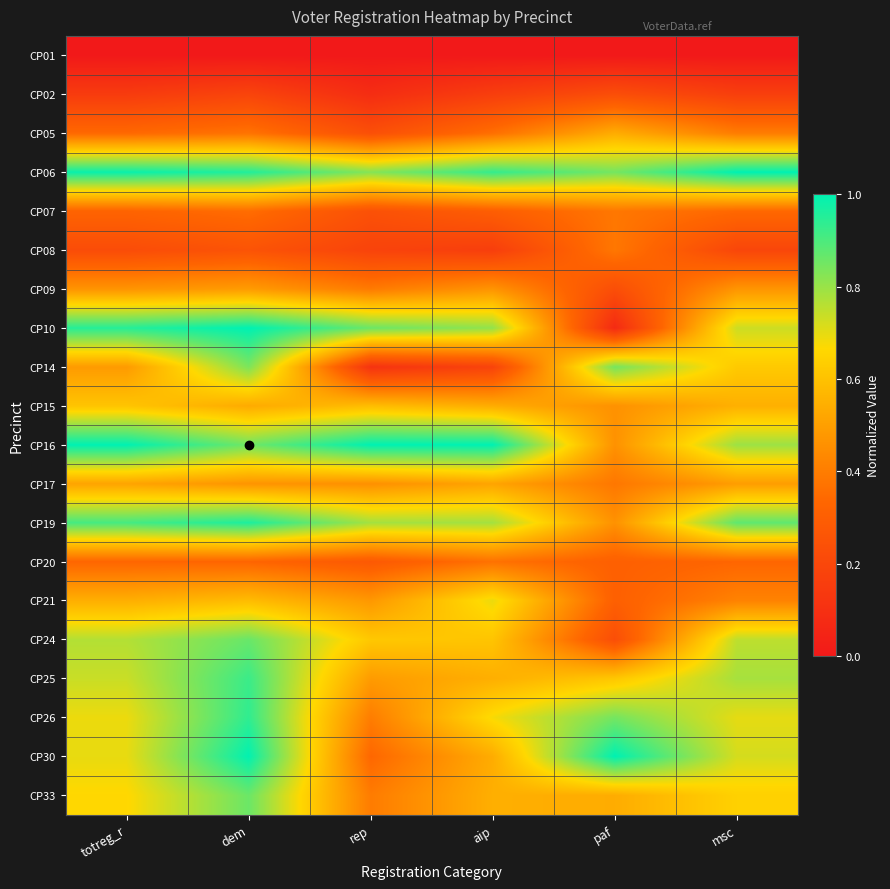

Reading left to right, transcribe all the data shown in this chart.

CP01: totreg_r=0.0	dem=0.0	rep=0.0	aip=0.0	paf=0.0	msc=0.0
CP02: totreg_r=0.1	dem=0.2	rep=0.1	aip=0.2	paf=0.2	msc=0.2
CP05: totreg_r=0.3	dem=0.4	rep=0.2	aip=0.4	paf=0.5	msc=0.4
CP06: totreg_r=1.0	dem=1.0	rep=0.8	aip=0.9	paf=0.8	msc=1.0
CP07: totreg_r=0.3	dem=0.4	rep=0.2	aip=0.3	paf=0.4	msc=0.3
CP08: totreg_r=0.2	dem=0.3	rep=0.2	aip=0.2	paf=0.4	msc=0.2
CP09: totreg_r=0.5	dem=0.5	rep=0.4	aip=0.5	paf=0.2	msc=0.5
CP10: totreg_r=0.9	dem=1.0	rep=0.9	aip=0.8	paf=0.1	msc=0.7
CP14: totreg_r=0.5	dem=0.8	rep=0.1	aip=0.2	paf=0.8	msc=0.6
CP15: totreg_r=0.6	dem=0.5	rep=0.6	aip=0.5	paf=0.5	msc=0.5
CP16: totreg_r=1.0	dem=0.9	rep=1.0	aip=1.0	paf=0.5	msc=0.8
CP17: totreg_r=0.5	dem=0.5	rep=0.5	aip=0.5	paf=0.4	msc=0.5
CP19: totreg_r=0.9	dem=1.0	rep=0.8	aip=0.8	paf=0.5	msc=0.9
CP20: totreg_r=0.3	dem=0.3	rep=0.3	aip=0.4	paf=0.3	msc=0.3
CP21: totreg_r=0.5	dem=0.6	rep=0.5	aip=0.7	paf=0.3	msc=0.4
CP24: totreg_r=0.8	dem=0.9	rep=0.6	aip=0.6	paf=0.2	msc=0.8
CP25: totreg_r=0.7	dem=0.9	rep=0.5	aip=0.5	paf=0.6	msc=0.8
CP26: totreg_r=0.7	dem=0.9	rep=0.4	aip=0.7	paf=0.8	msc=0.7
CP30: totreg_r=0.7	dem=1.0	rep=0.3	aip=0.5	paf=1.0	msc=0.7
CP33: totreg_r=0.7	dem=0.9	rep=0.4	aip=0.5	paf=0.5	msc=0.6